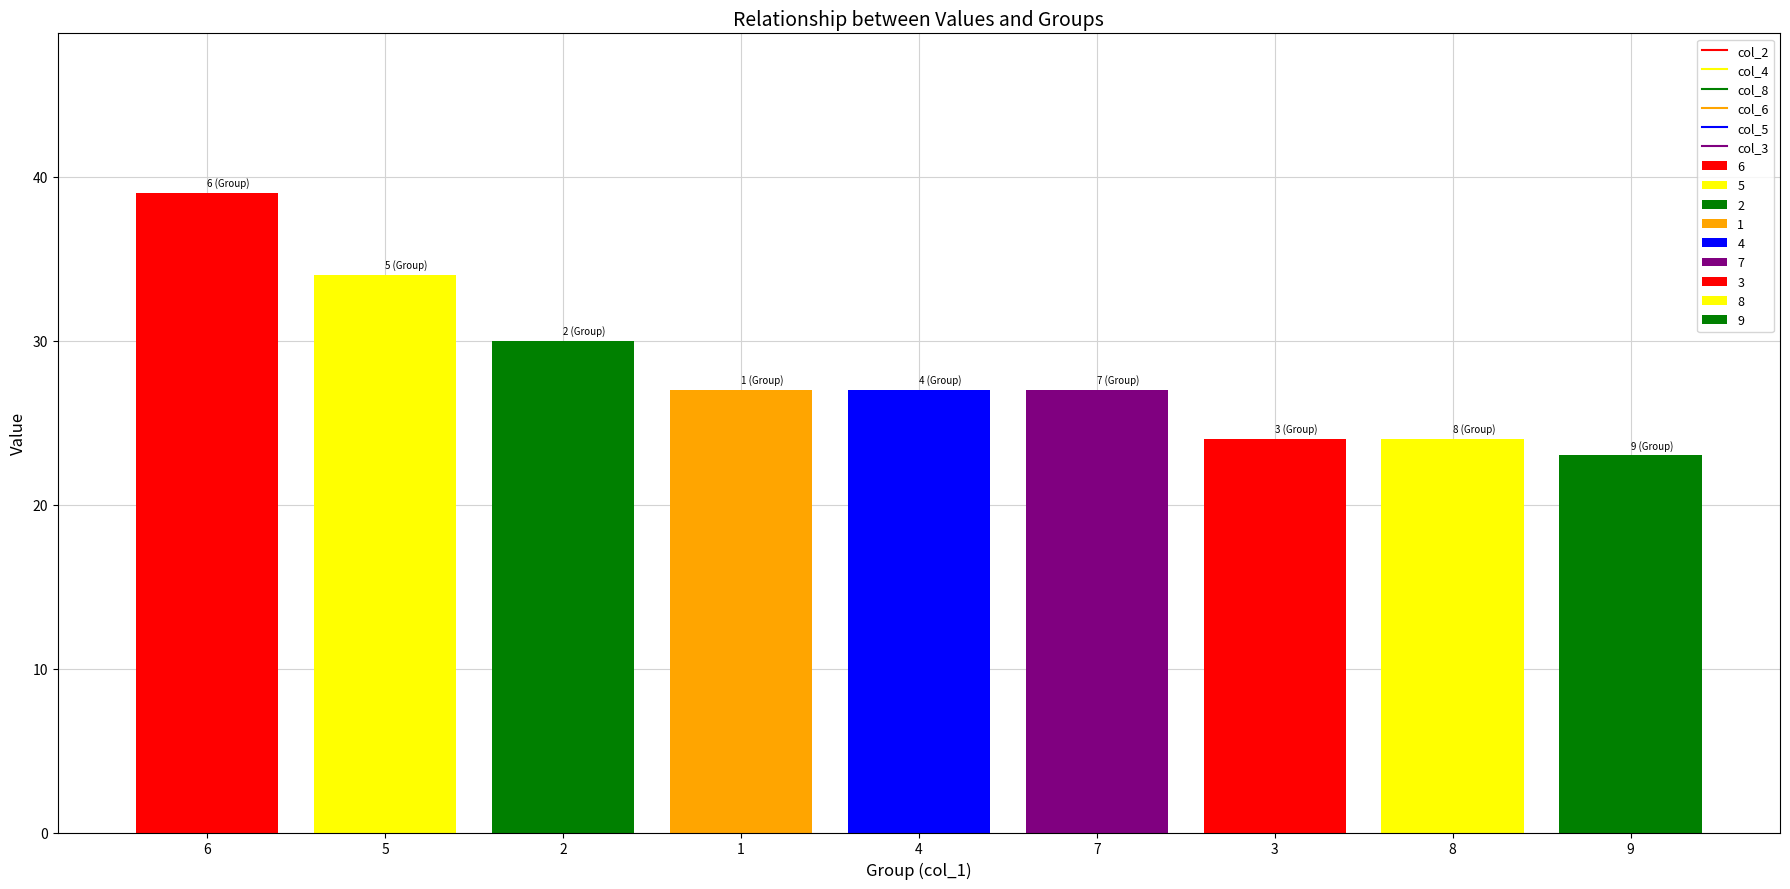

Is it true that col_6 equals 4 at 7?

True